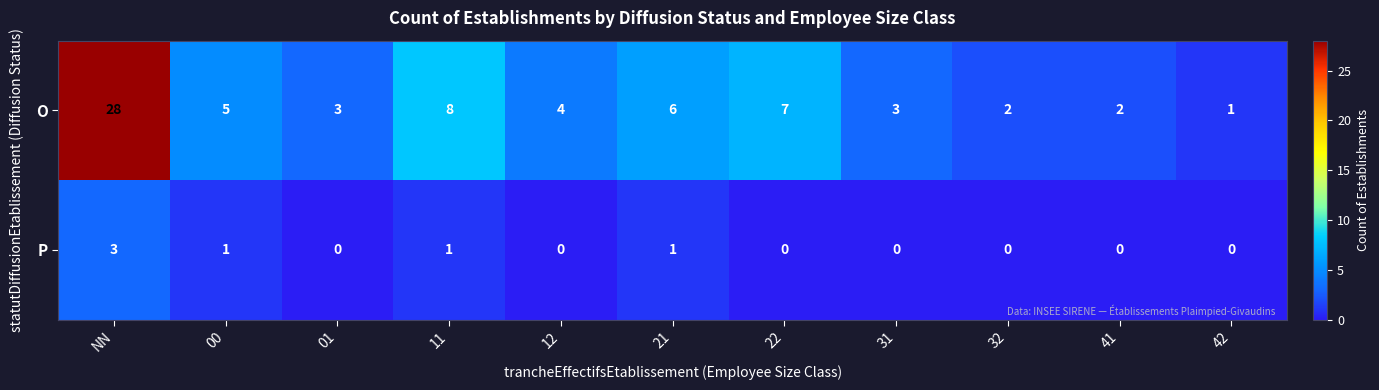

List the series in order of their overall mean, highest first.

O, P